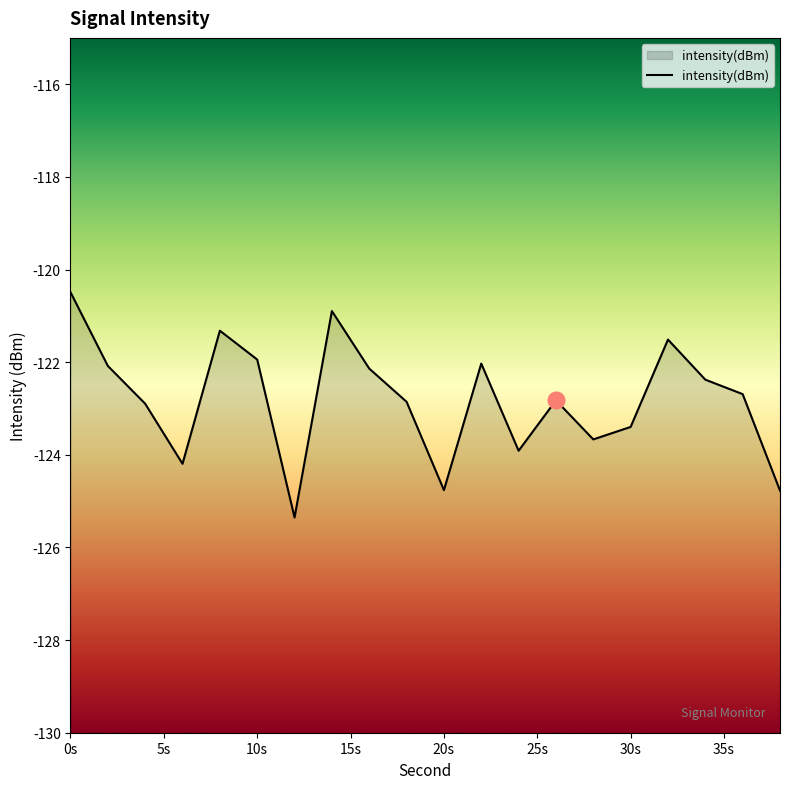

Between 34 and 8, which is larger?

8